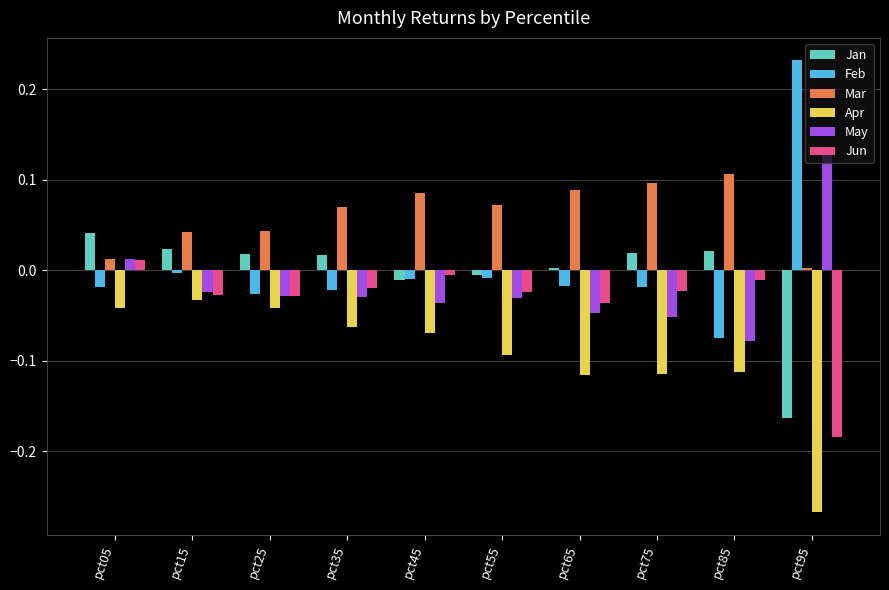

What is the sum of all Apr values?

-1.0